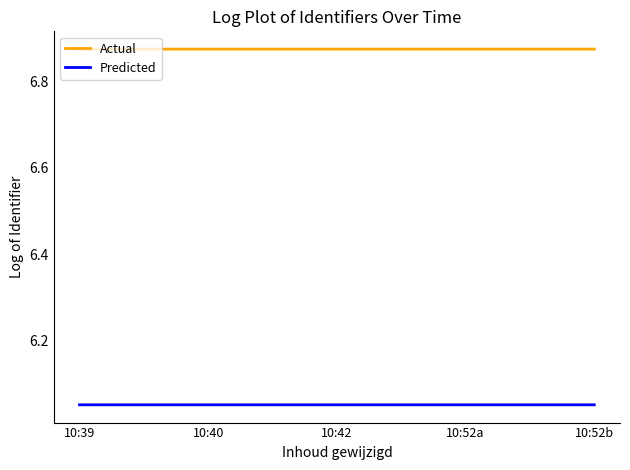

At how many categories does at least one series exceed 6?

5